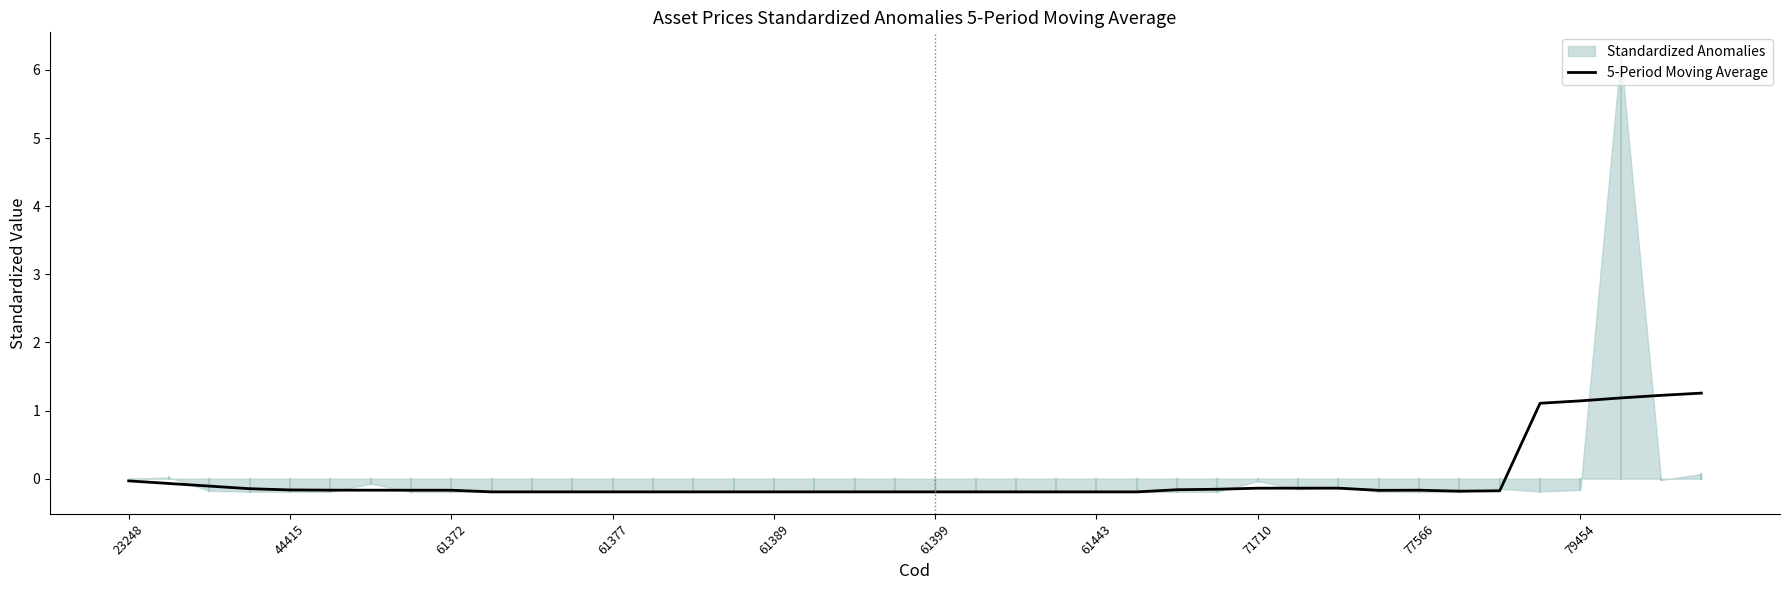

The value of 5-Period Moving Average at 44415 is -0.2. True or false?

True